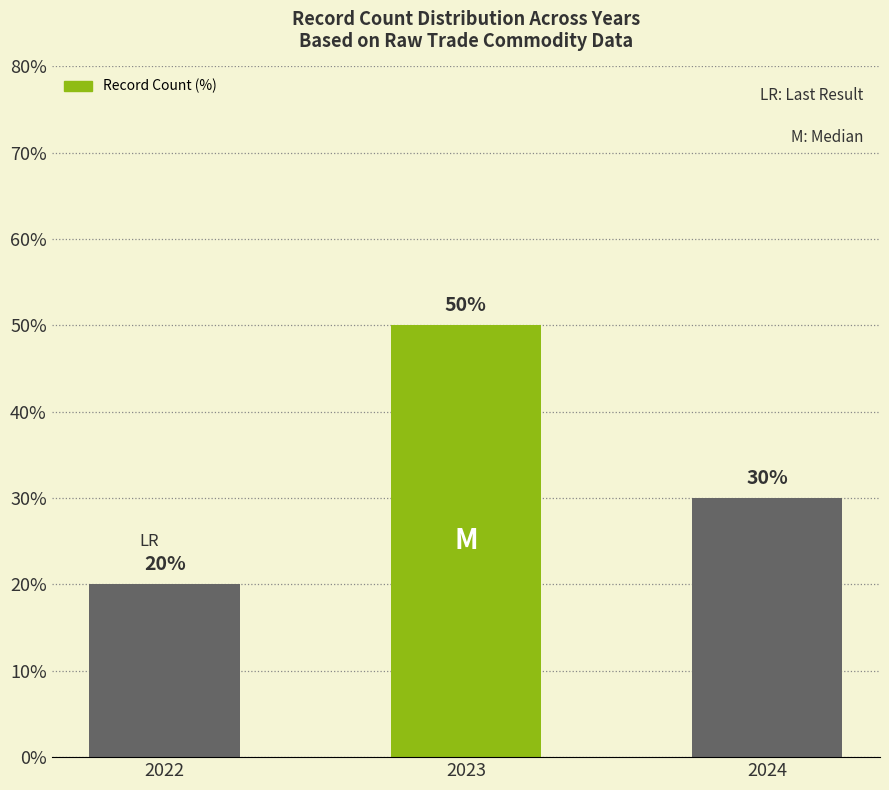

Which category has the lowest value across all series?

2022